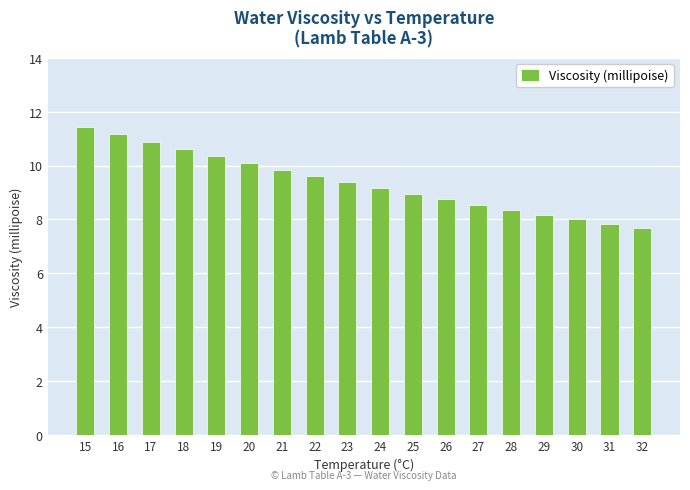

Does the chart contain any negative values?

No